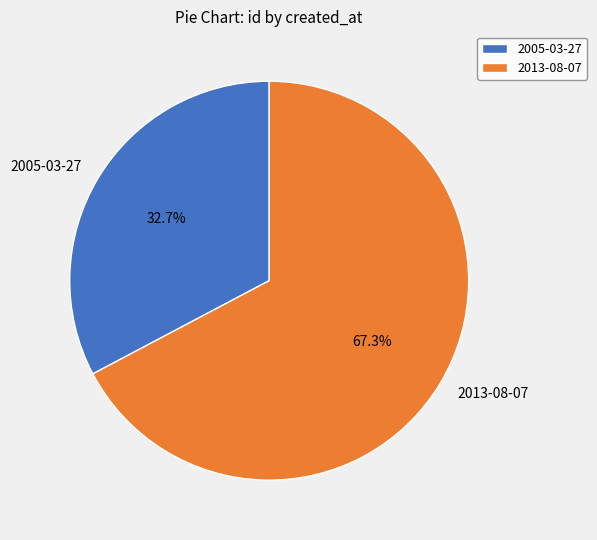

Is it true that 2013-08-07 is 67% of the pie?

True